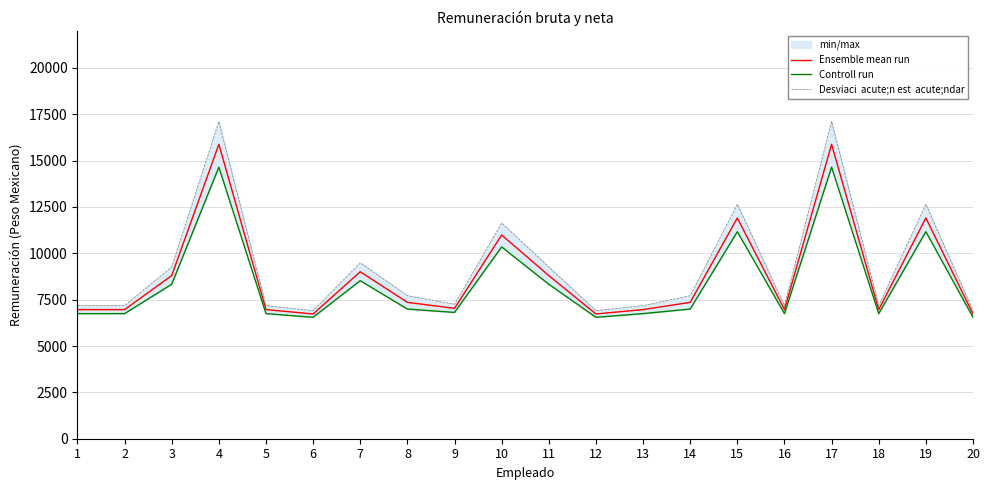

The Desviaci  acute;n est  acute;ndar series shows 10085.3 at 12. True or false?

False